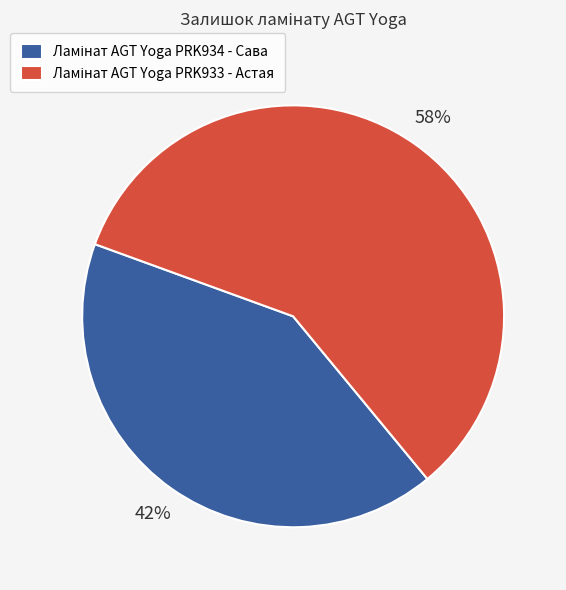

To the nearest percent, what is the average slice percentage?

50%